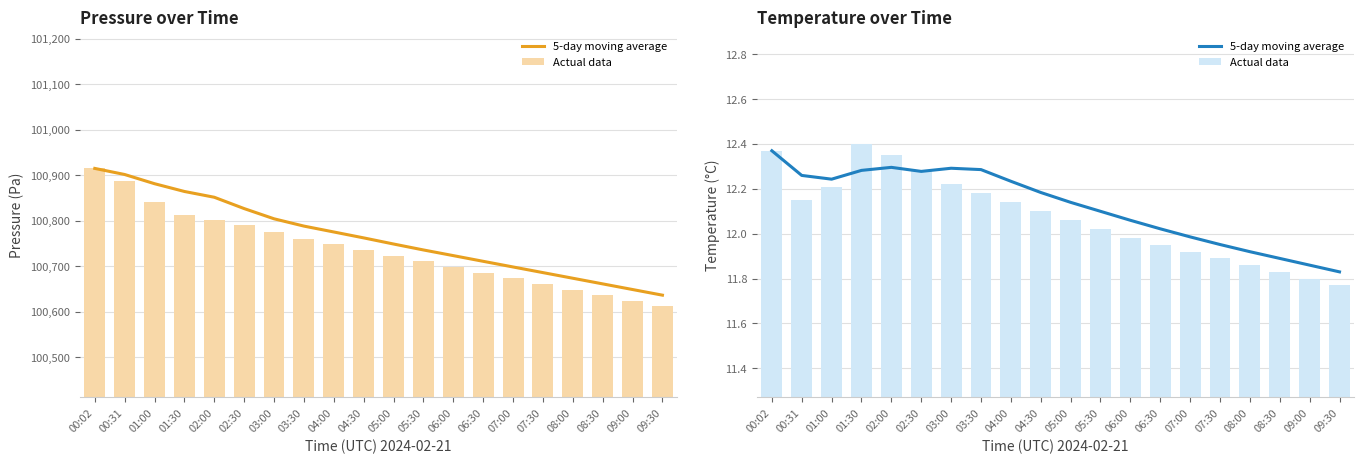

Which category has the highest value across all series?

01:30